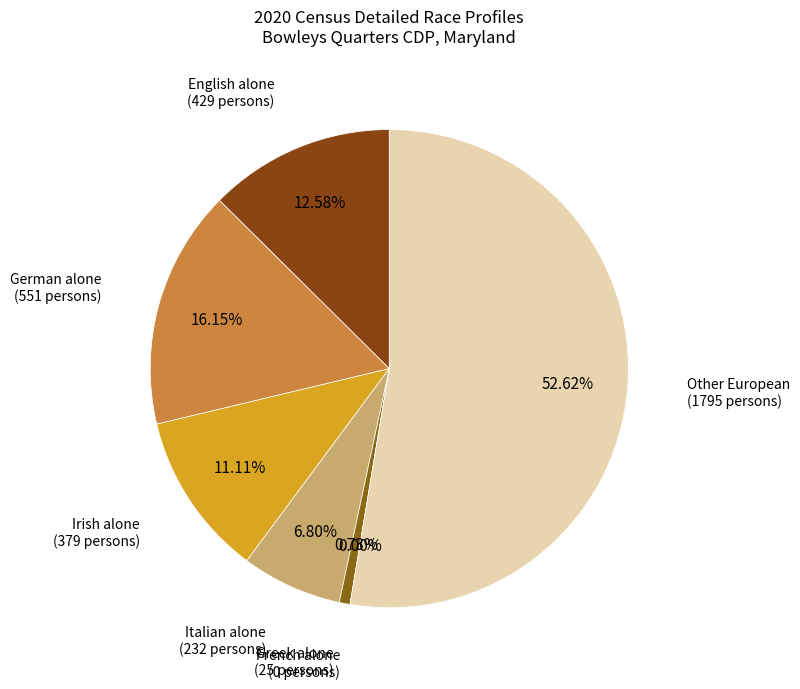

The German alone slice represents 23% of the pie. True or false?

False